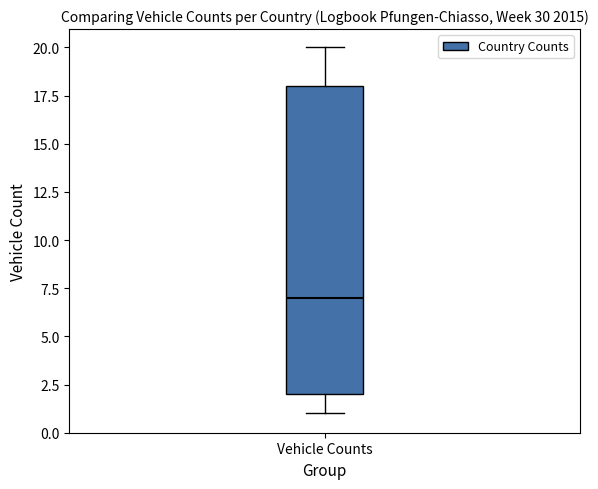

Where is the upper edge of the box for Vehicle Counts on the y-axis? The values are not printed on the chart, so give them approximately, as read against the axis.

18